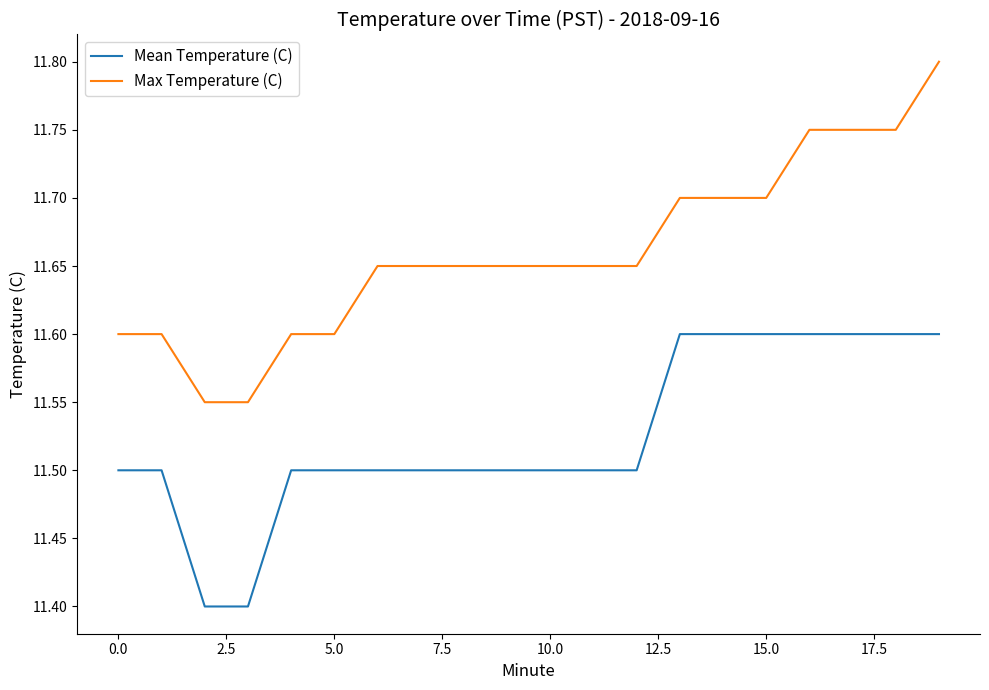

True or false: Max Temperature (C) and Mean Temperature (C) intersect in this chart.

False